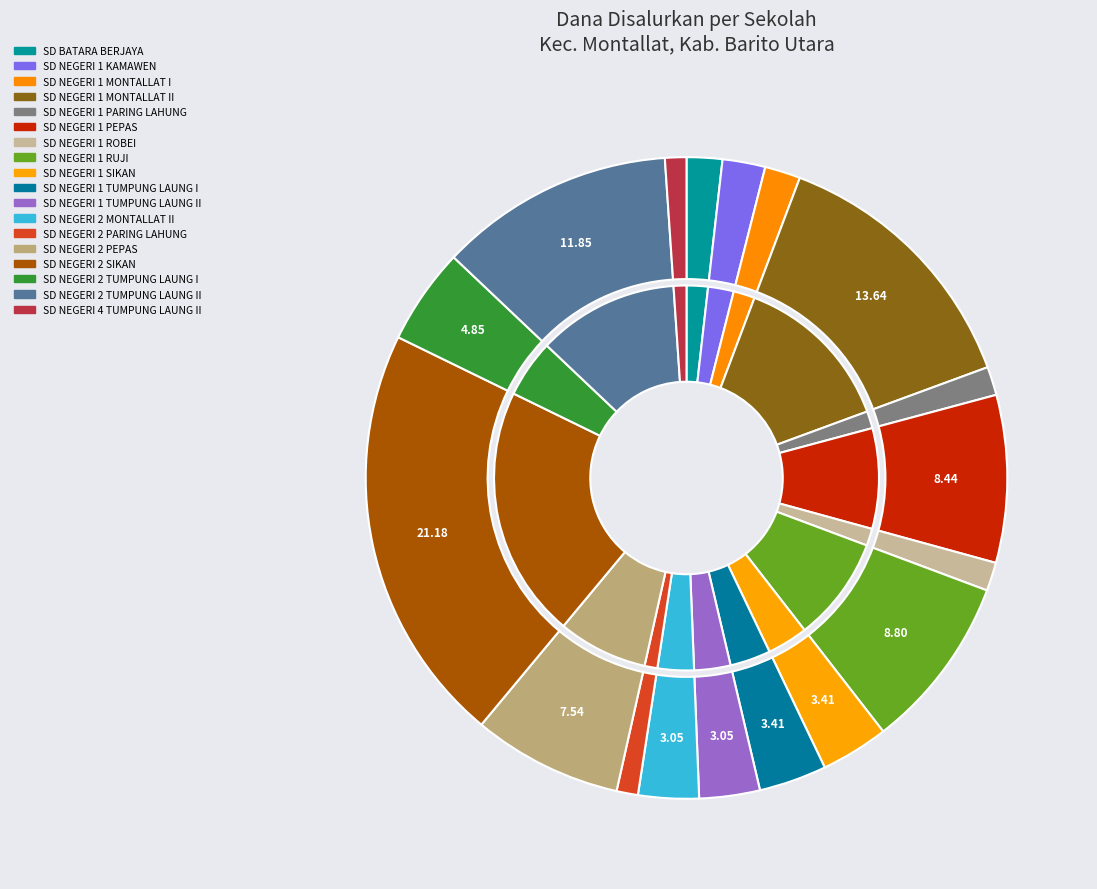

Which has a higher value, SD NEGERI 2 TUMPUNG LAUNG I or SD NEGERI 2 SIKAN?

SD NEGERI 2 SIKAN